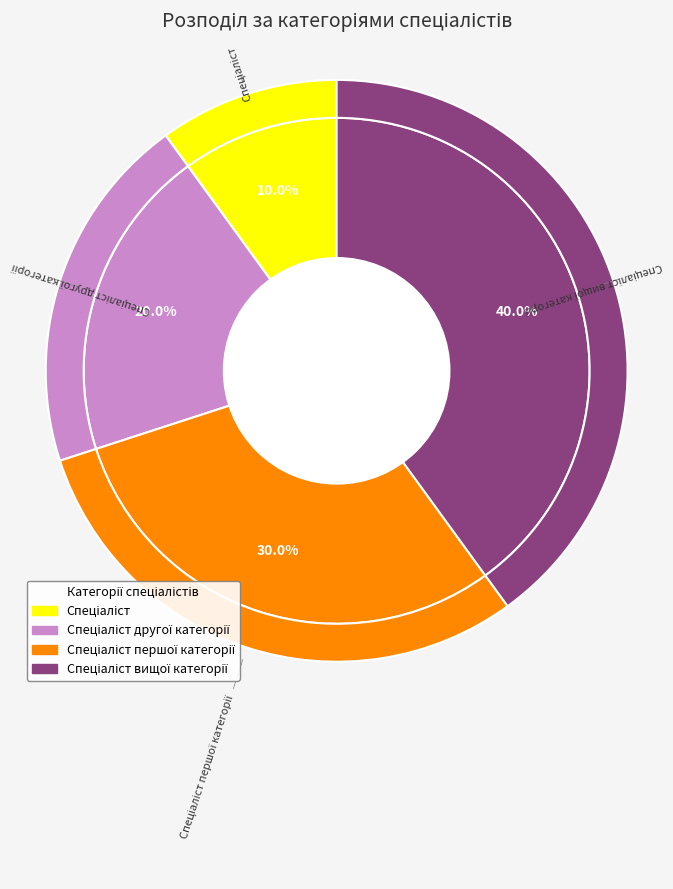

Which slice is the largest?

Спеціаліст вищої категорії